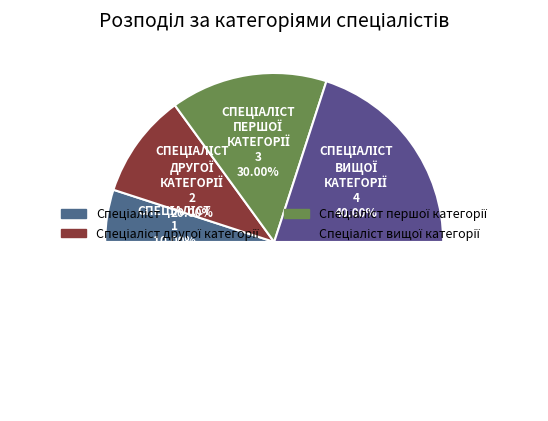

How much of the chart is everything except Спеціаліст першої категорії?

70.0%